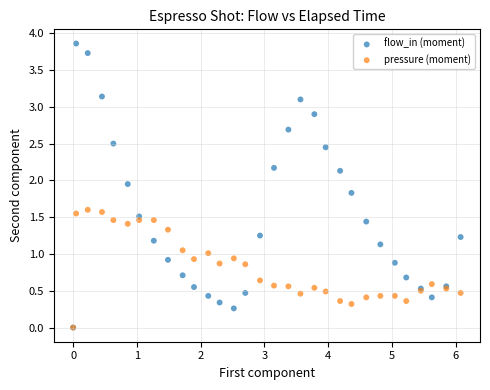

Which series contains the highest Y value?

flow_in (moment)